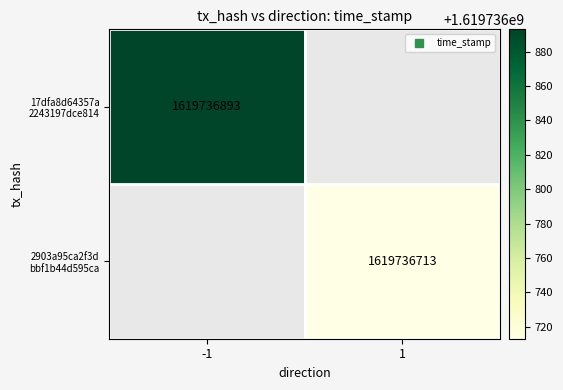

List the series in order of their overall mean, lowest first.

2903a95ca2f3dbbf1b44d595ca072a082c7a8a9, 17dfa8d64357a2243197dce814d558d7193b886